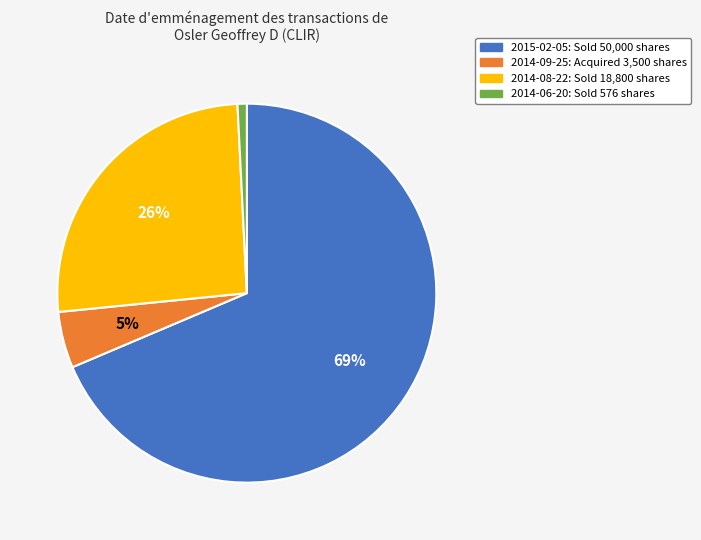

To the nearest percent, what is the difference between the 2014-08-22: Sold 18,800 shares and 2014-06-20: Sold 576 shares slice percentages?

25%